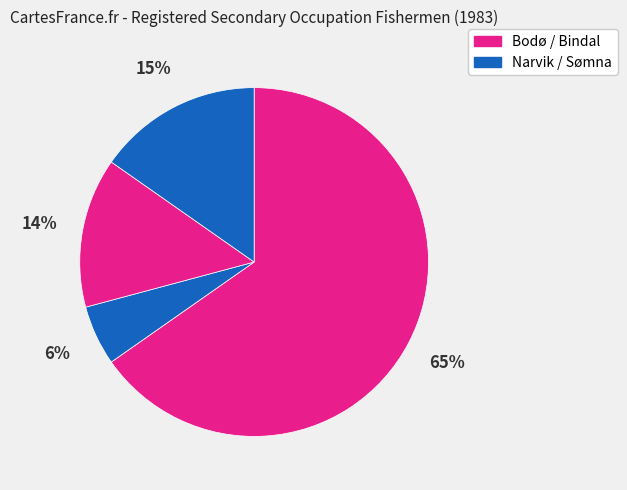

How many segments does this pie chart have?

4